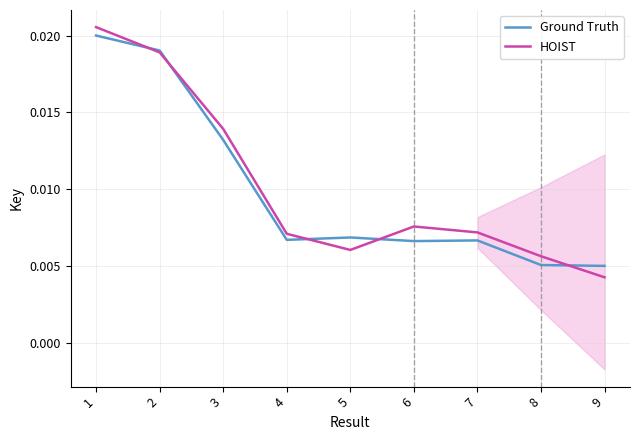

List the series in order of their peak value, lowest first.

Ground Truth, HOIST